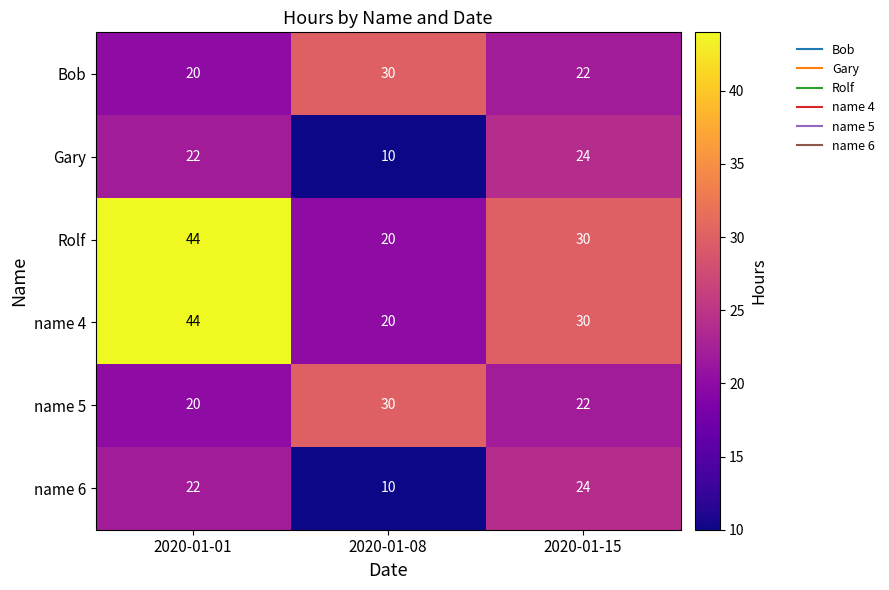

Where is name 6 nearest to the value 17?

2020-01-01